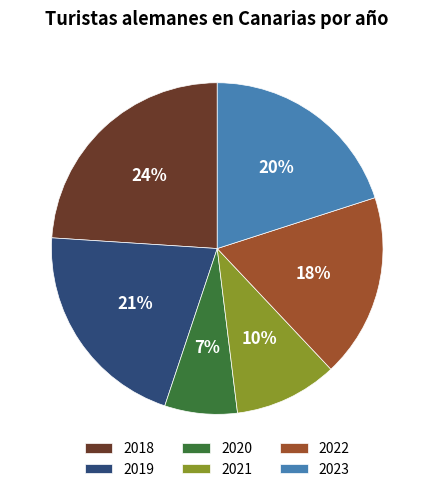

Rank the categories by value from highest to lowest.

2018, 2019, 2023, 2022, 2021, 2020